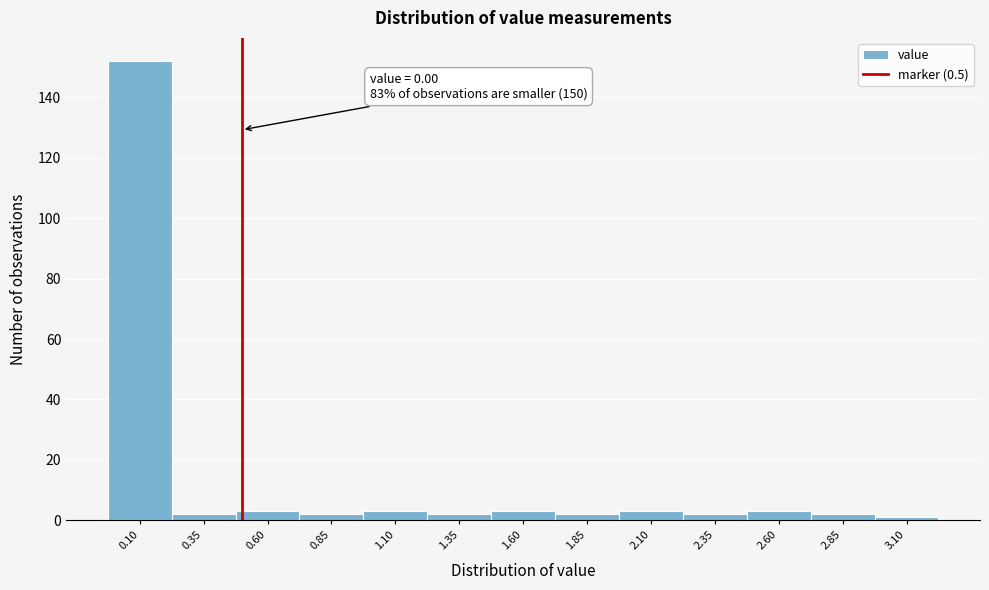

Which range on the x-axis has the tallest bar?

-0.025 to 0.225